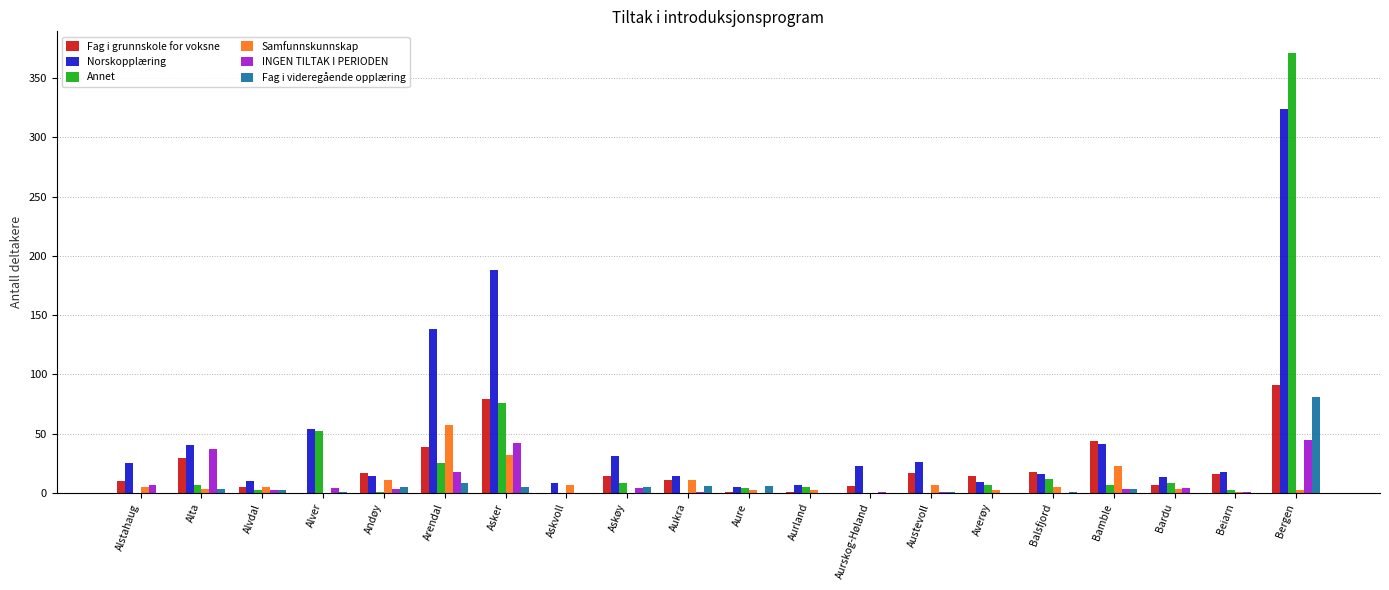

Between Alvdal and Alver, which series saw the biggest shift?

Annet